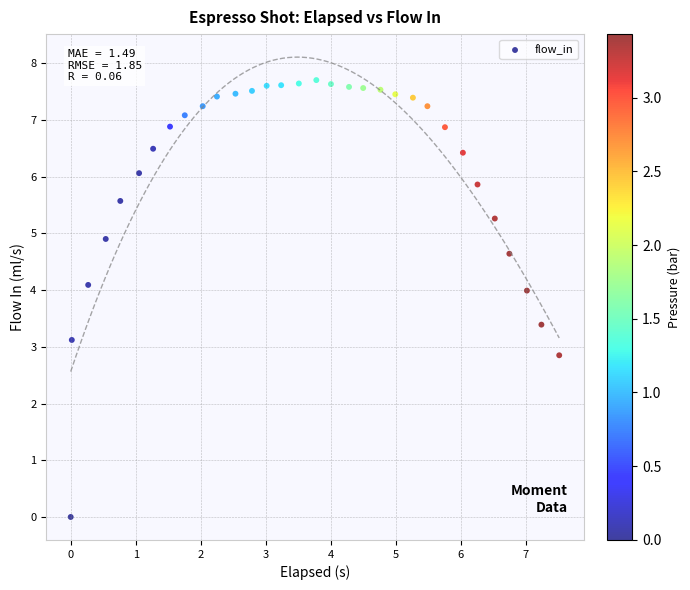

What is the range of Y values (max minus min)?

7.7